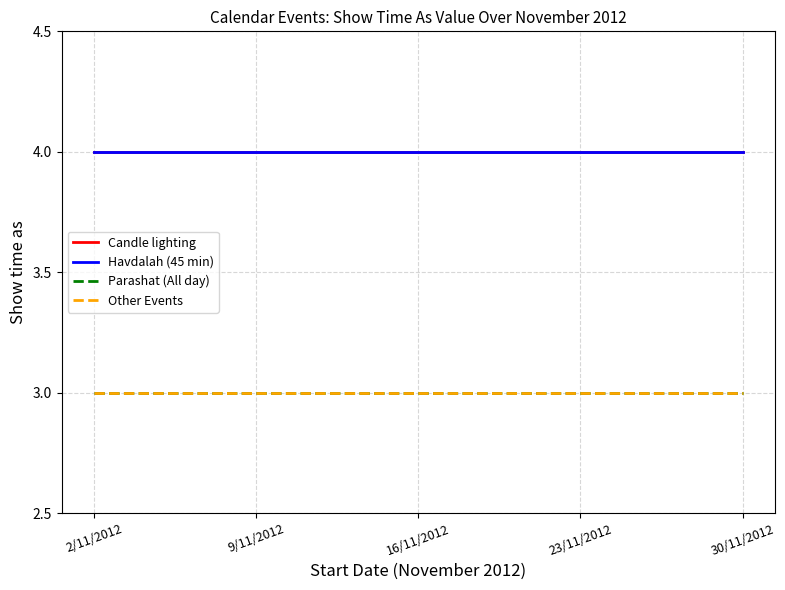

Reading left to right, list all the values displayed in this chart.

Candle lighting: 4	4	4	4	4
Havdalah (45 min): 4	4	4	4	4
Parashat (All day): 3	3	3	3	3
Other Events: 3	3	3	3	3